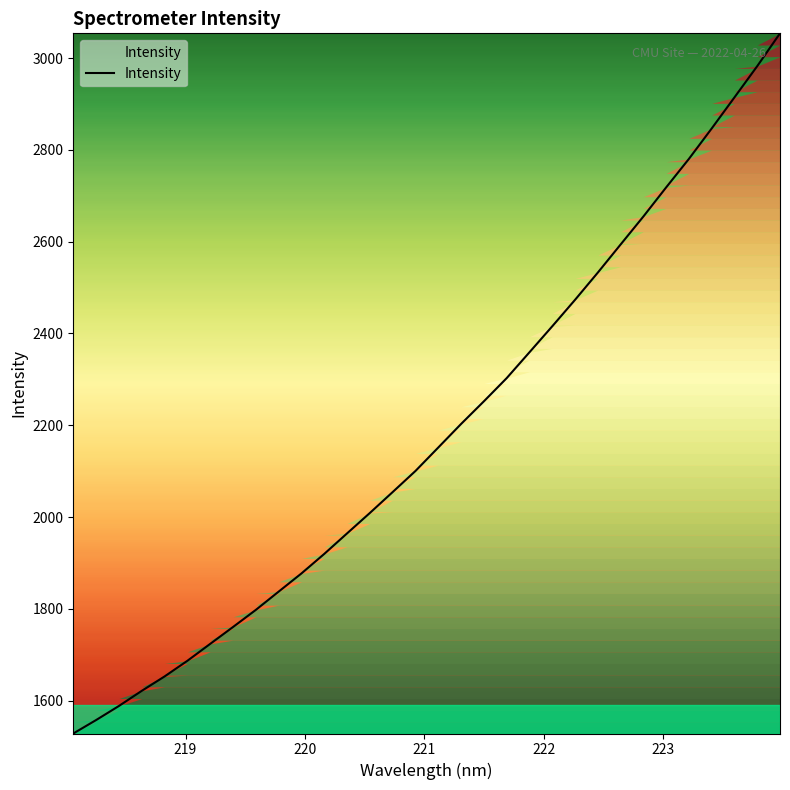

What is the greatest value displayed?

3053.8